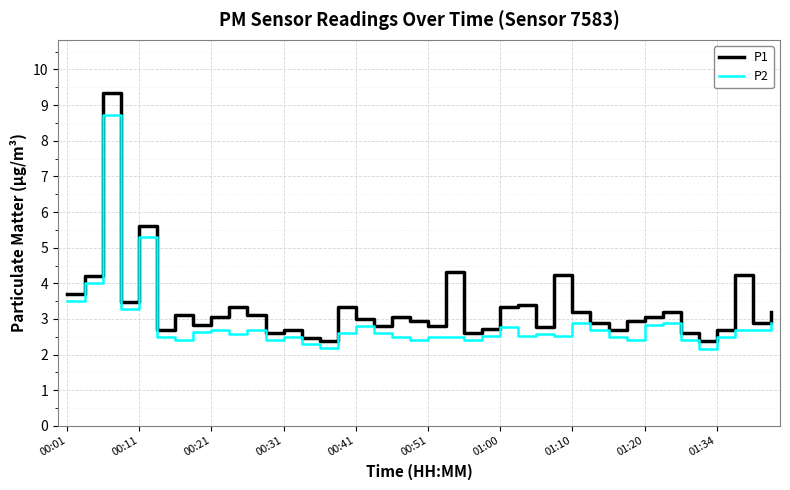

What is the greatest value displayed?

9.3